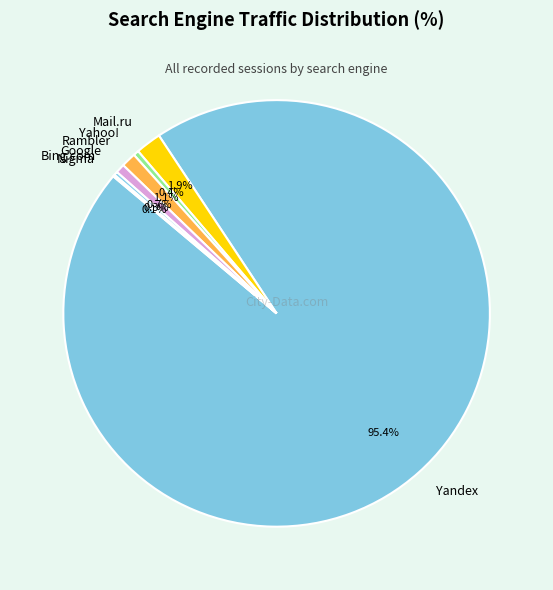

Between Google and Mail.ru, which is larger?

Mail.ru